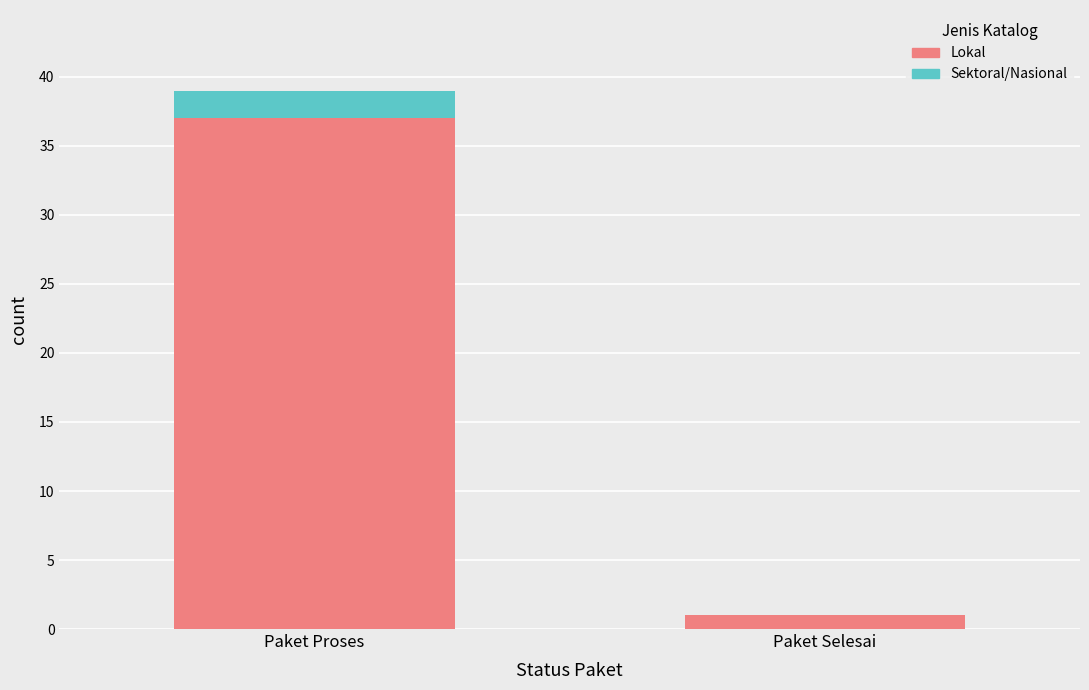

At which category is the sum across all series the highest?

Paket Proses